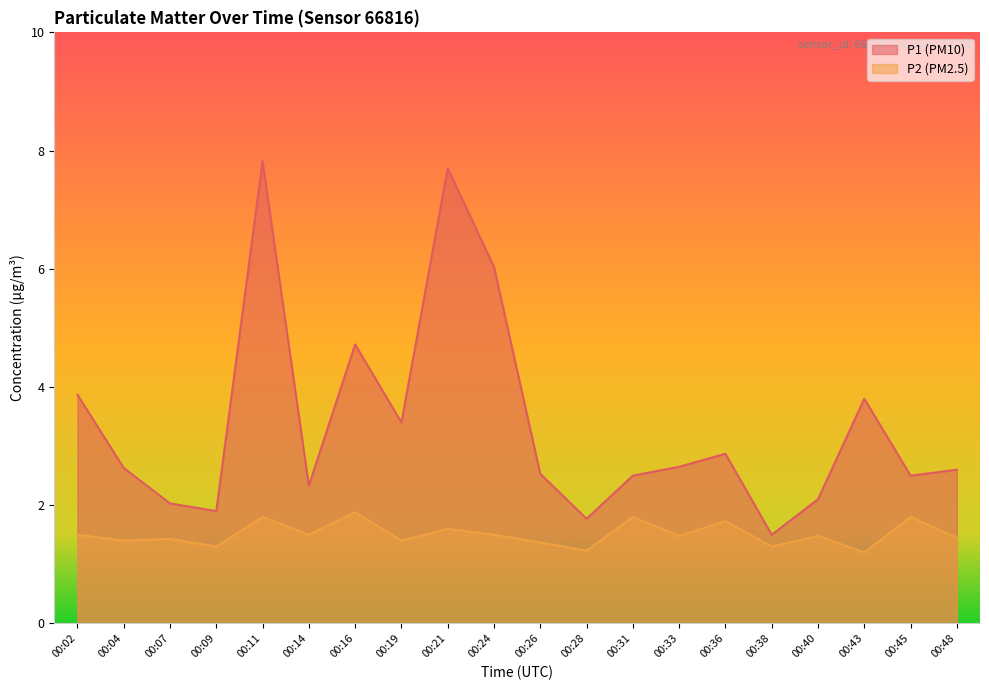

True or false: P1 and P2 intersect in this chart.

False